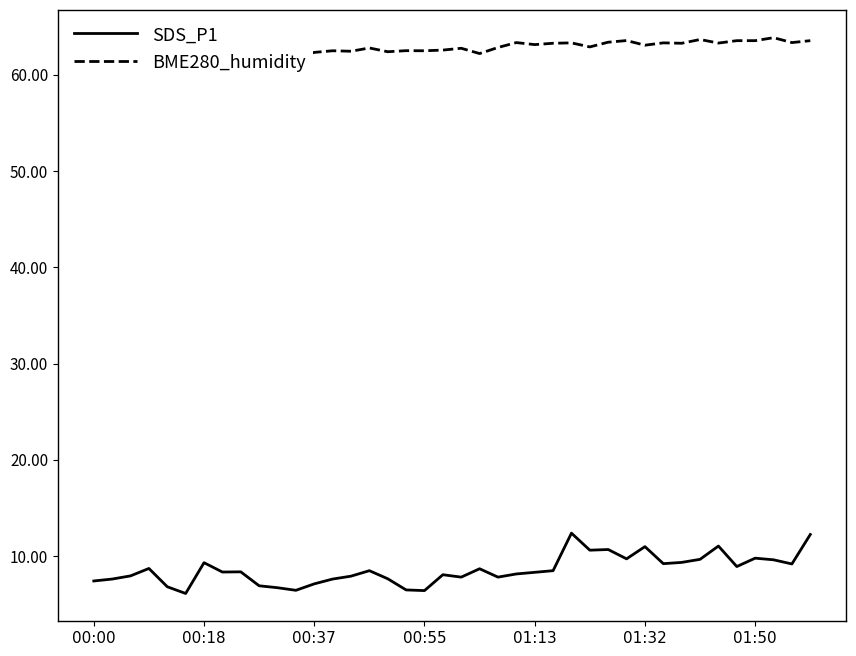

Is the value of BME280_humidity at 17 greater than the value of SDS_P1 at 15?

Yes